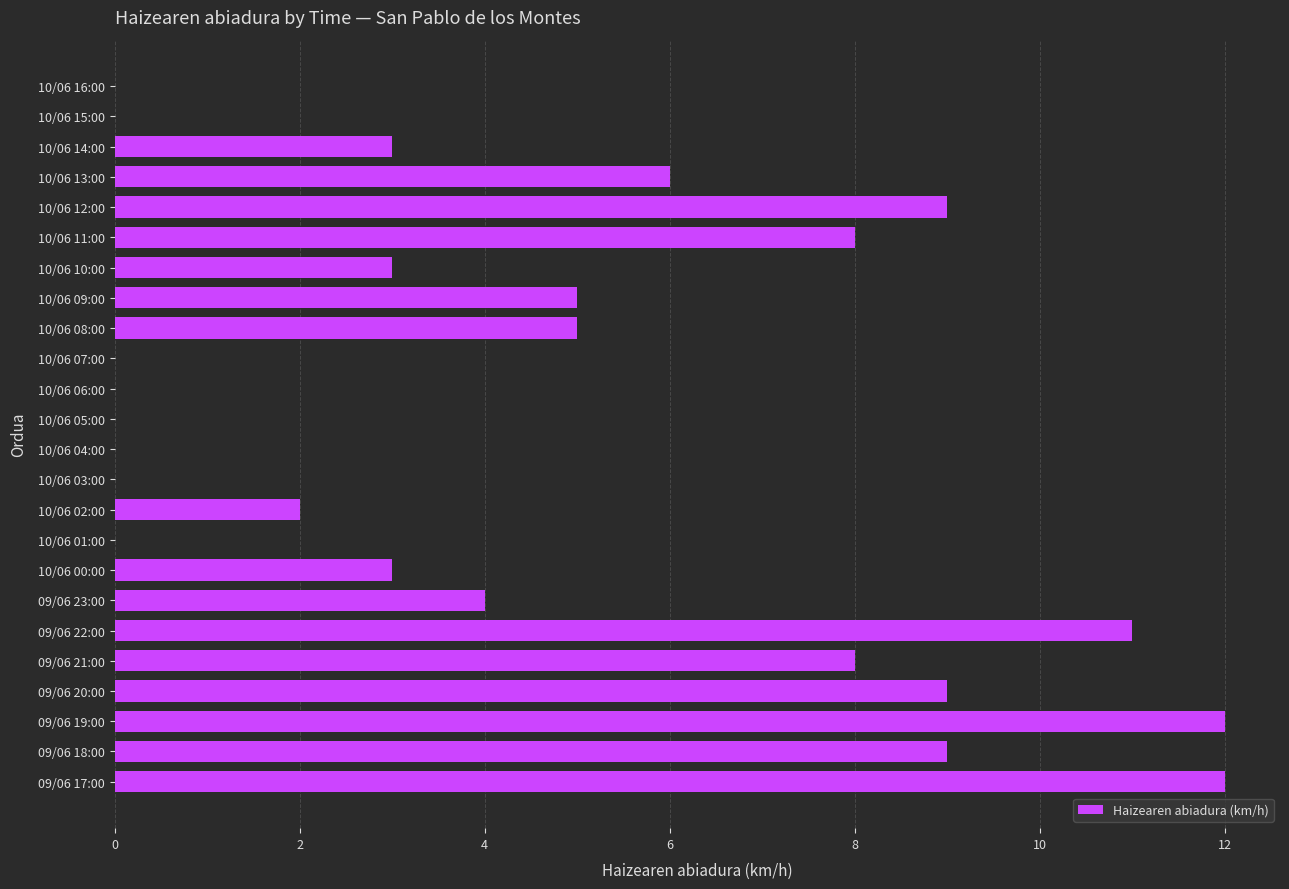

Reading top to bottom, what are all the values shown in this chart?

10/06 16:00=0	10/06 15:00=0	10/06 14:00=3	10/06 13:00=6	10/06 12:00=9	10/06 11:00=8	10/06 10:00=3	10/06 09:00=5	10/06 08:00=5	10/06 07:00=0	10/06 06:00=0	10/06 05:00=0	10/06 04:00=0	10/06 03:00=0	10/06 02:00=2	10/06 01:00=0	10/06 00:00=3	09/06 23:00=4	09/06 22:00=11	09/06 21:00=8	09/06 20:00=9	09/06 19:00=12	09/06 18:00=9	09/06 17:00=12